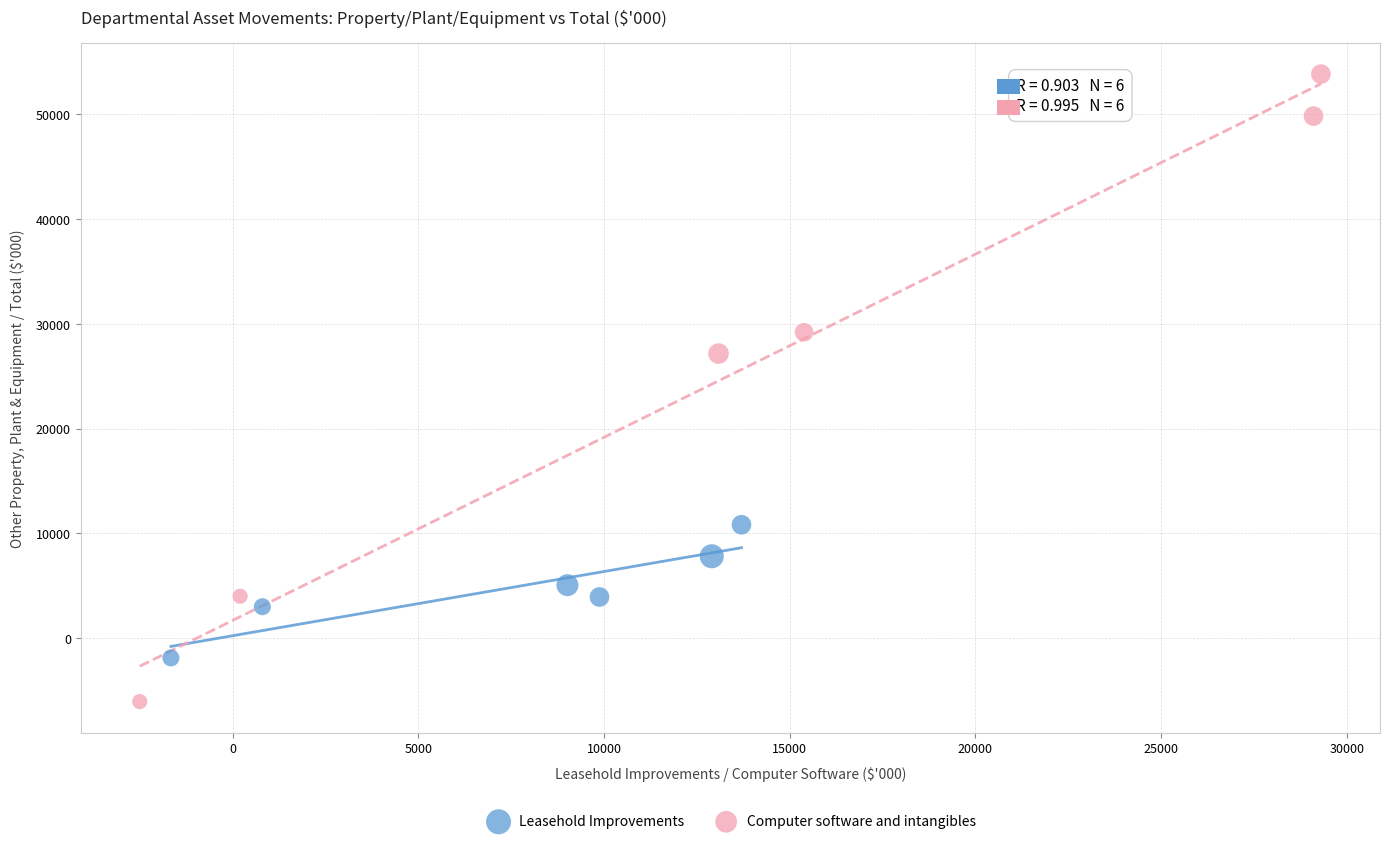

What are all the series names shown in the legend?

Leasehold Improvements, Computer software and intangibles